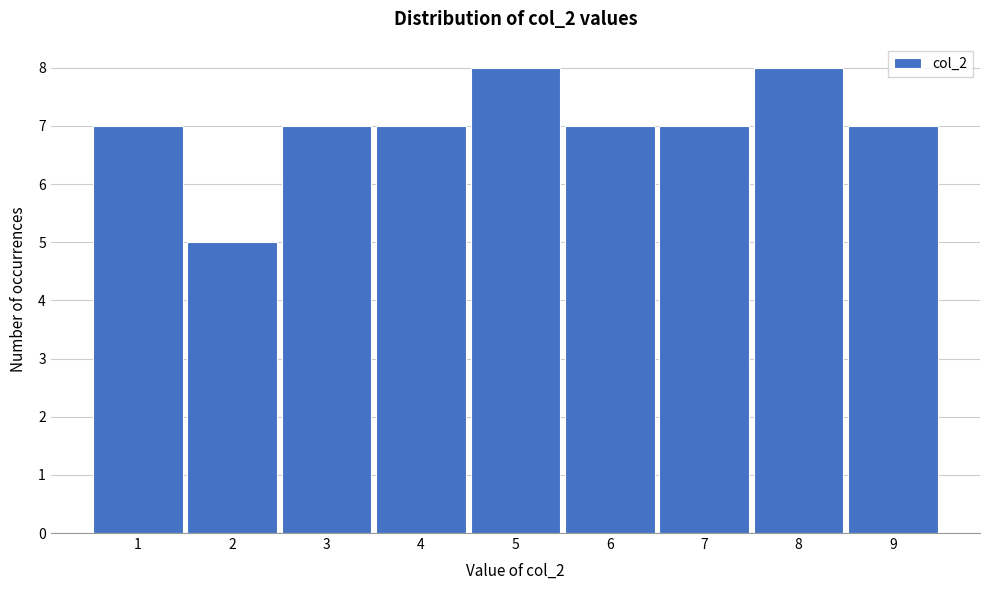

How tall is the bar that spans 2.5 to 3.5 on the x-axis? The values are not printed on the chart, so give them approximately, as read against the axis.

7